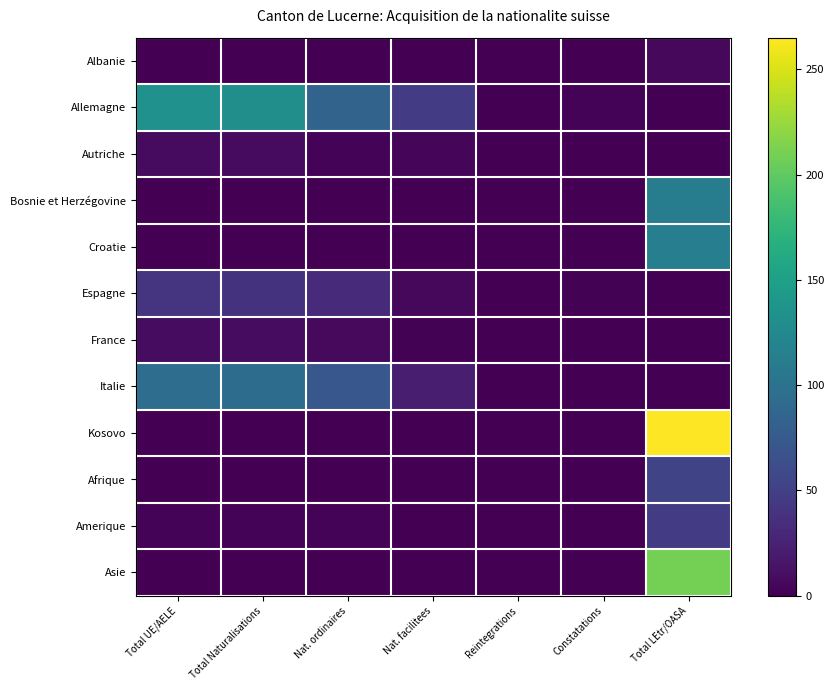

Reading left to right, list all the values displayed in this chart.

Albanie: Total UE/AELE=0	Total Naturalisations=0	Nat. ordinaires=0	Nat. facilitees=0	Reintegrations=0	Constatations=0	Total LEtr/OASA=6
Allemagne: Total UE/AELE=134	Total Naturalisations=131	Nat. ordinaires=84	Nat. facilitees=47	Reintegrations=0	Constatations=3	Total LEtr/OASA=0
Autriche: Total UE/AELE=8	Total Naturalisations=8	Nat. ordinaires=3	Nat. facilitees=5	Reintegrations=0	Constatations=0	Total LEtr/OASA=0
Bosnie et Herzégovine: Total UE/AELE=0	Total Naturalisations=0	Nat. ordinaires=0	Nat. facilitees=0	Reintegrations=0	Constatations=0	Total LEtr/OASA=112
Croatie: Total UE/AELE=0	Total Naturalisations=0	Nat. ordinaires=0	Nat. facilitees=0	Reintegrations=0	Constatations=0	Total LEtr/OASA=113
Espagne: Total UE/AELE=41	Total Naturalisations=39	Nat. ordinaires=33	Nat. facilitees=6	Reintegrations=0	Constatations=2	Total LEtr/OASA=0
France: Total UE/AELE=9	Total Naturalisations=9	Nat. ordinaires=7	Nat. facilitees=2	Reintegrations=0	Constatations=0	Total LEtr/OASA=0
Italie: Total UE/AELE=95	Total Naturalisations=94	Nat. ordinaires=72	Nat. facilitees=22	Reintegrations=0	Constatations=1	Total LEtr/OASA=0
Kosovo: Total UE/AELE=1	Total Naturalisations=1	Nat. ordinaires=1	Nat. facilitees=0	Reintegrations=0	Constatations=0	Total LEtr/OASA=264
Afrique: Total UE/AELE=1	Total Naturalisations=1	Nat. ordinaires=1	Nat. facilitees=0	Reintegrations=0	Constatations=0	Total LEtr/OASA=54
Amerique: Total UE/AELE=3	Total Naturalisations=3	Nat. ordinaires=3	Nat. facilitees=0	Reintegrations=0	Constatations=0	Total LEtr/OASA=47
Asie: Total UE/AELE=0	Total Naturalisations=0	Nat. ordinaires=0	Nat. facilitees=0	Reintegrations=0	Constatations=0	Total LEtr/OASA=210